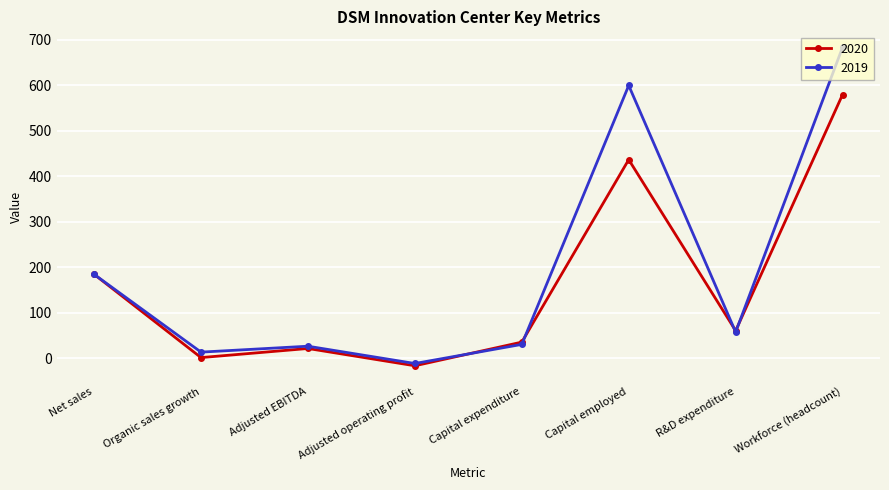

Where is 2020 nearest to the value 281?

Net sales